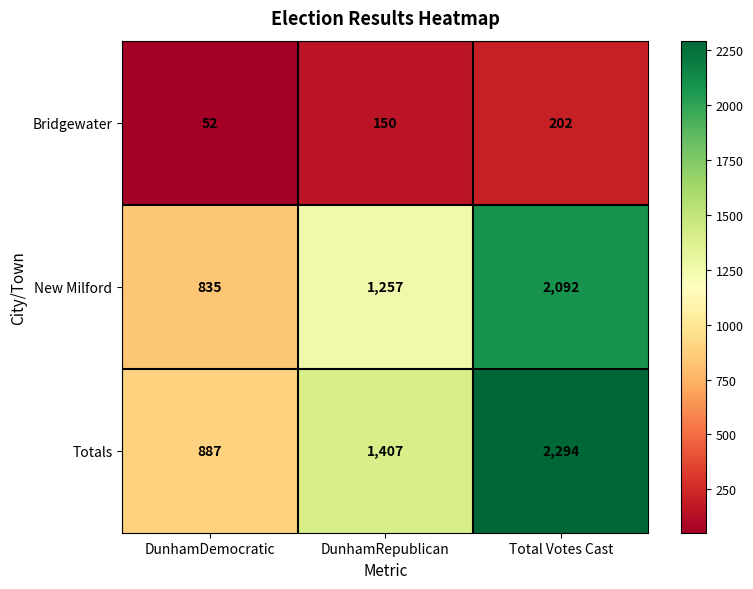

At how many categories does at least one series exceed 1339?

2